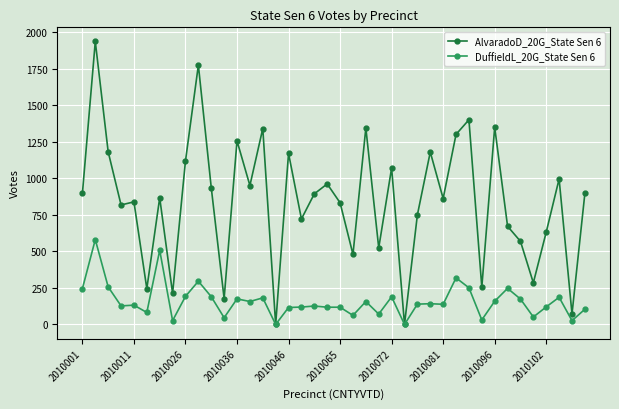

How many categories are shown in the chart?

40